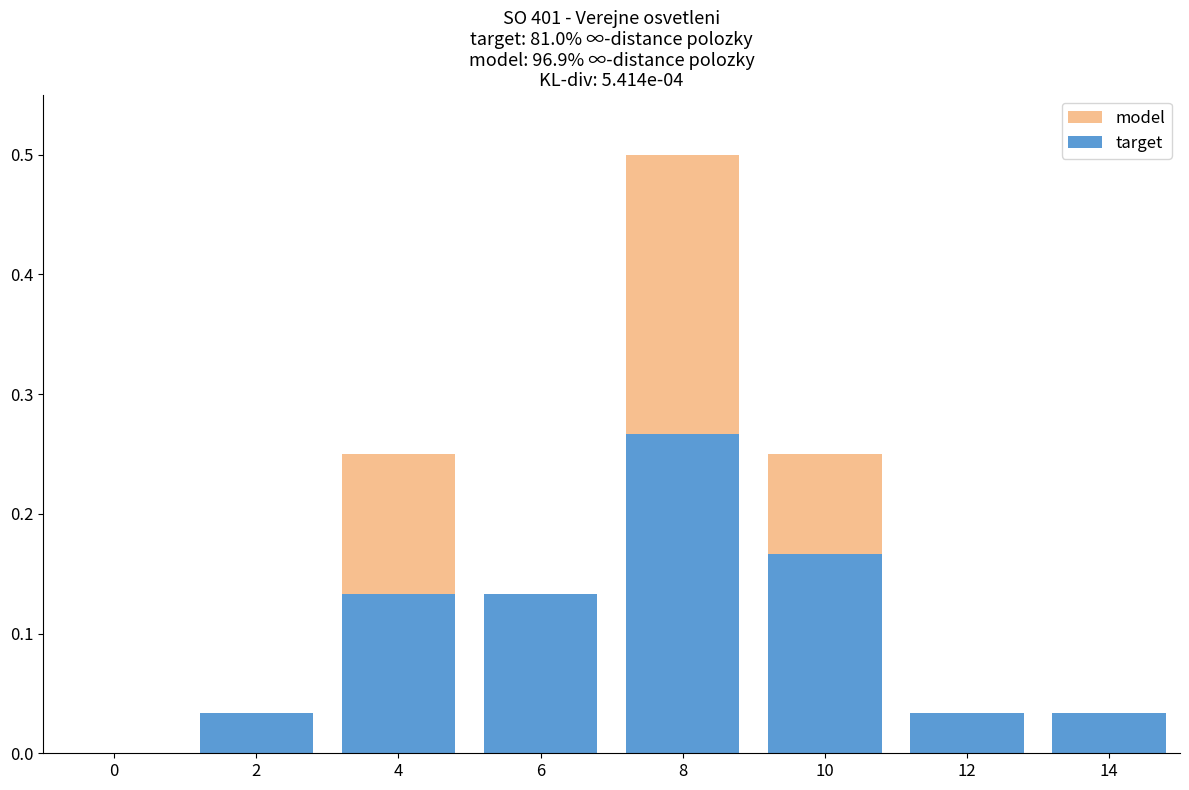

Are the bars horizontal?

No